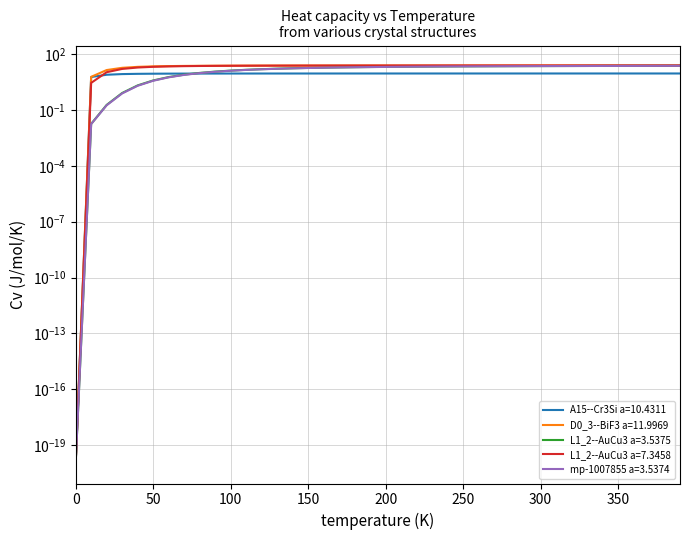

At how many categories does at least one series exceed 21?

35